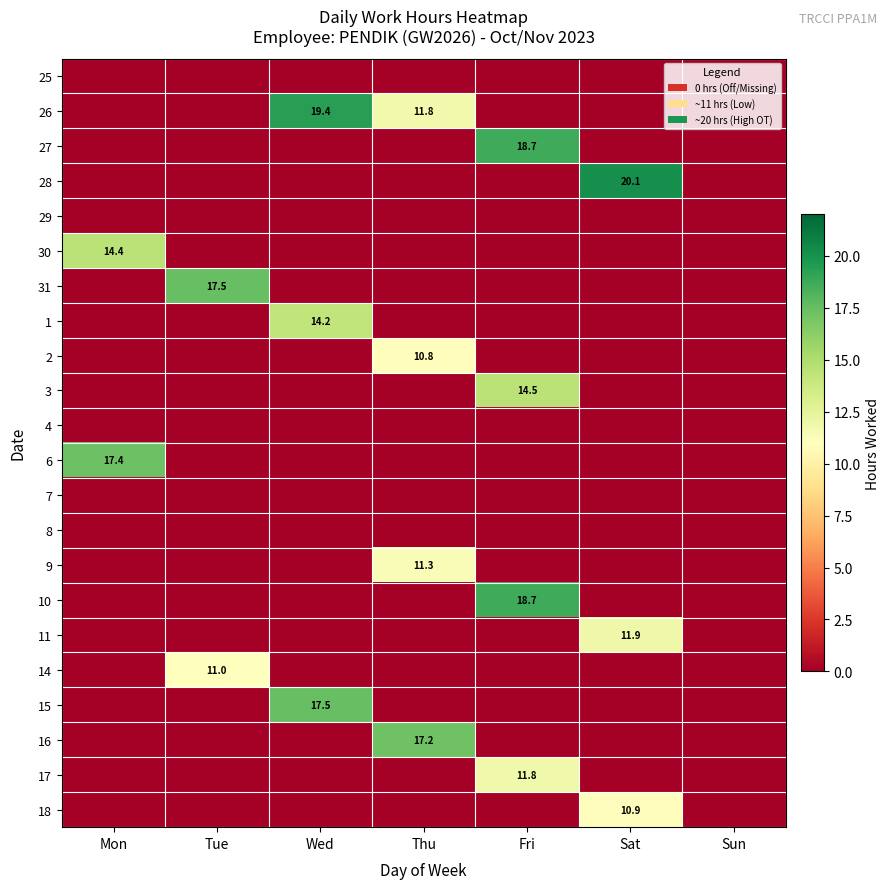

At which category is the sum across all series the highest?

Fri